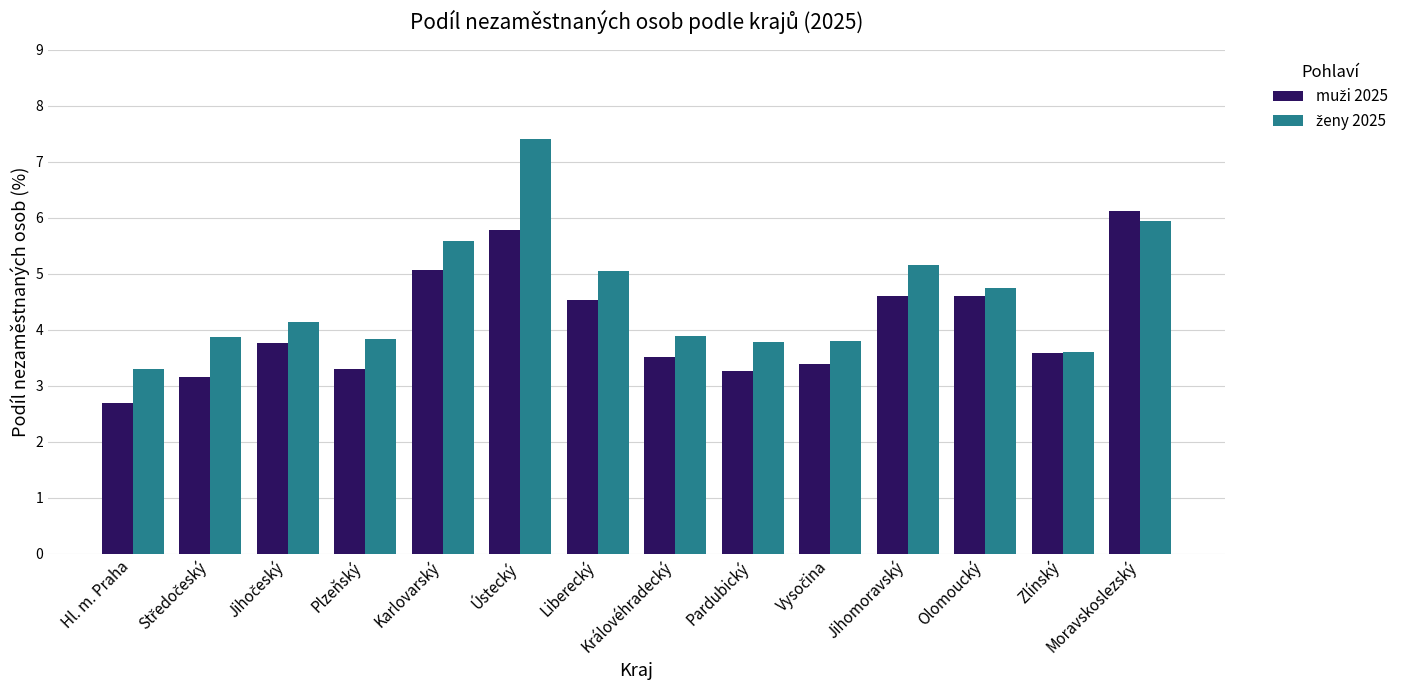

At which category is the sum across all series the highest?

Ústecký